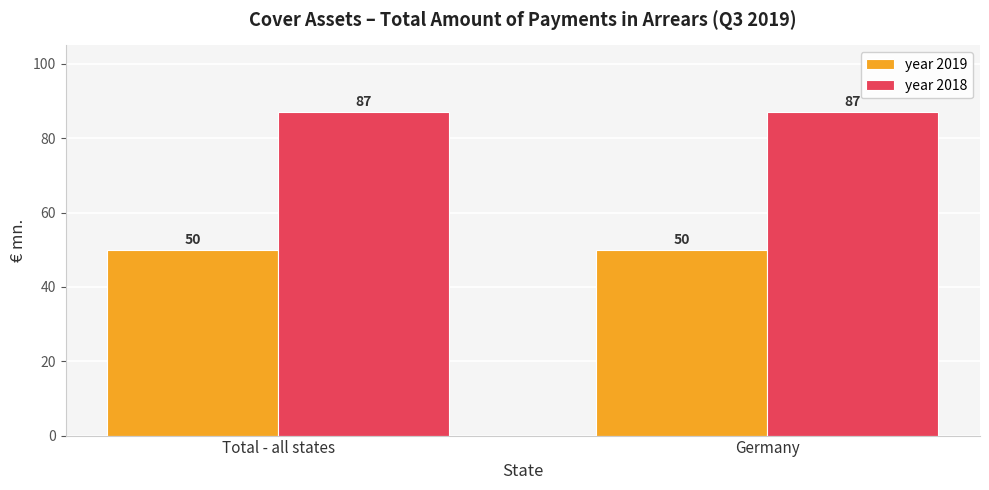

What value does the year 2019 series have at Total - all states?

50